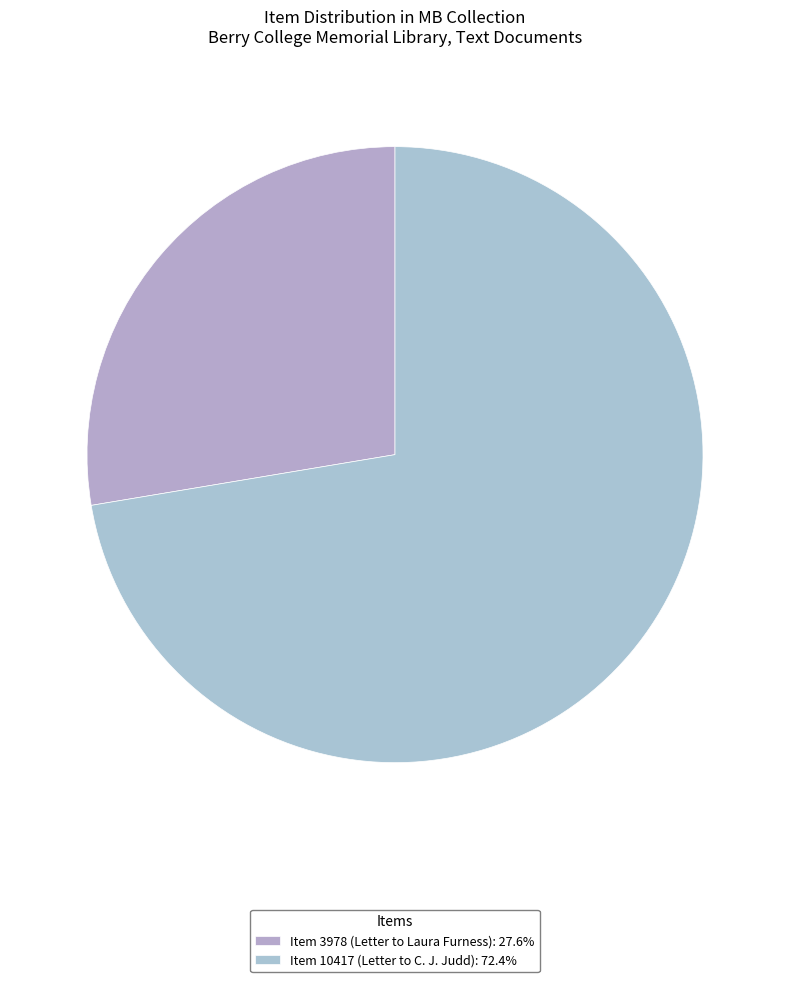

How many segments does this pie chart have?

2